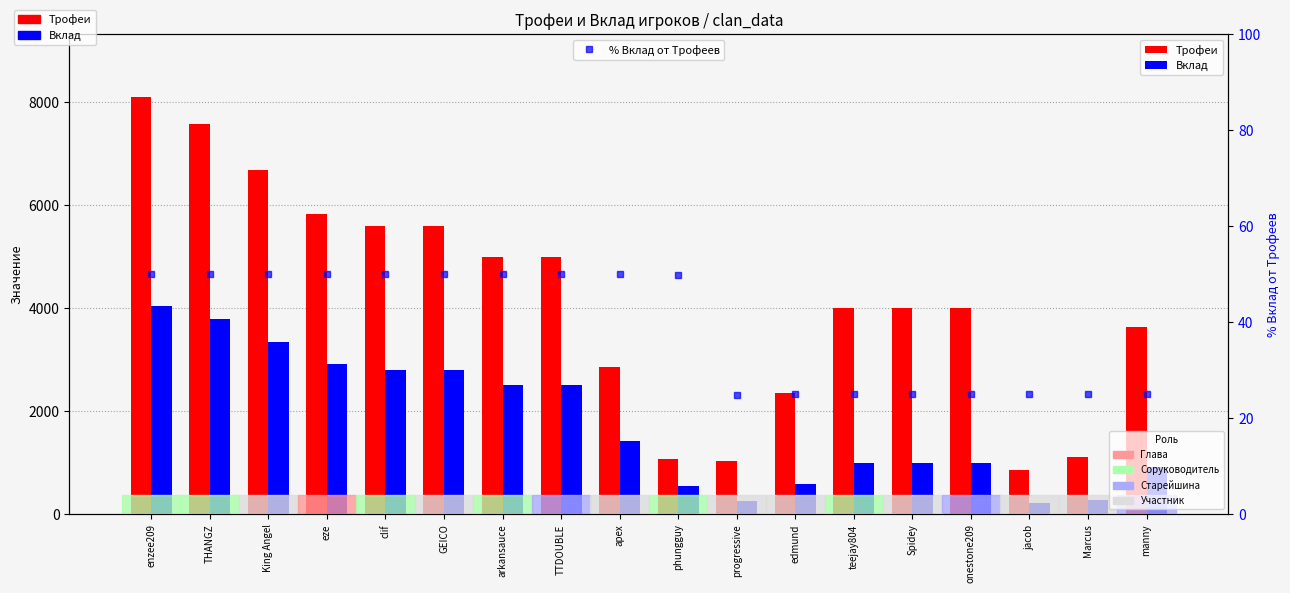

What are all the series names shown in the legend?

Трофеи, Вклад, % Вклад от Трофеев